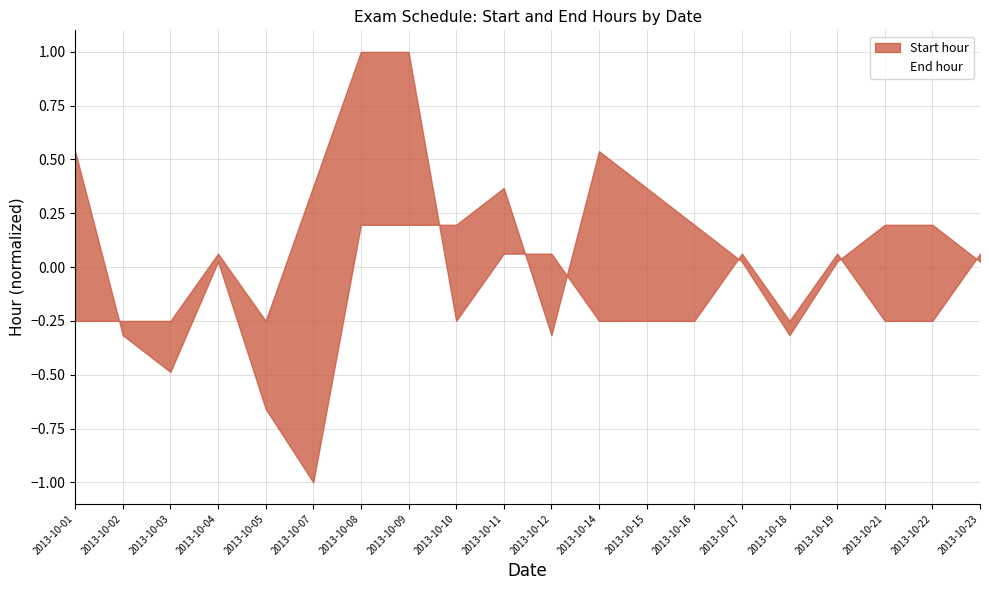

Where is the first local maximum?

2013-10-04